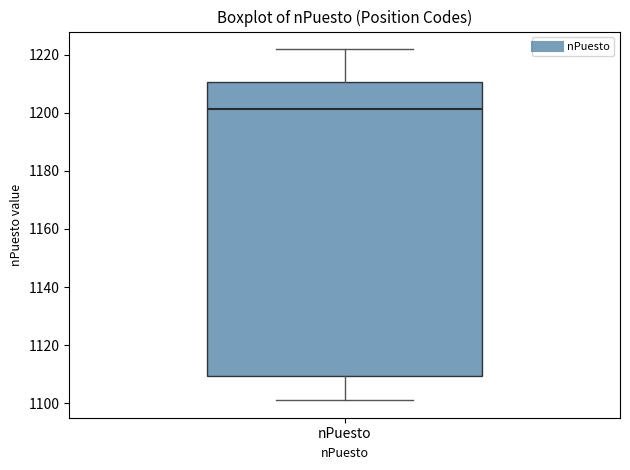

Transcribe this box plot: give where the median line is, the range the box spans, and where the two whiskers end, as read against the y-axis. The values are not printed on the chart, so give them approximately, as read against the axis.

median 1202, box 1110 to 1210, whiskers 1102 to 1222